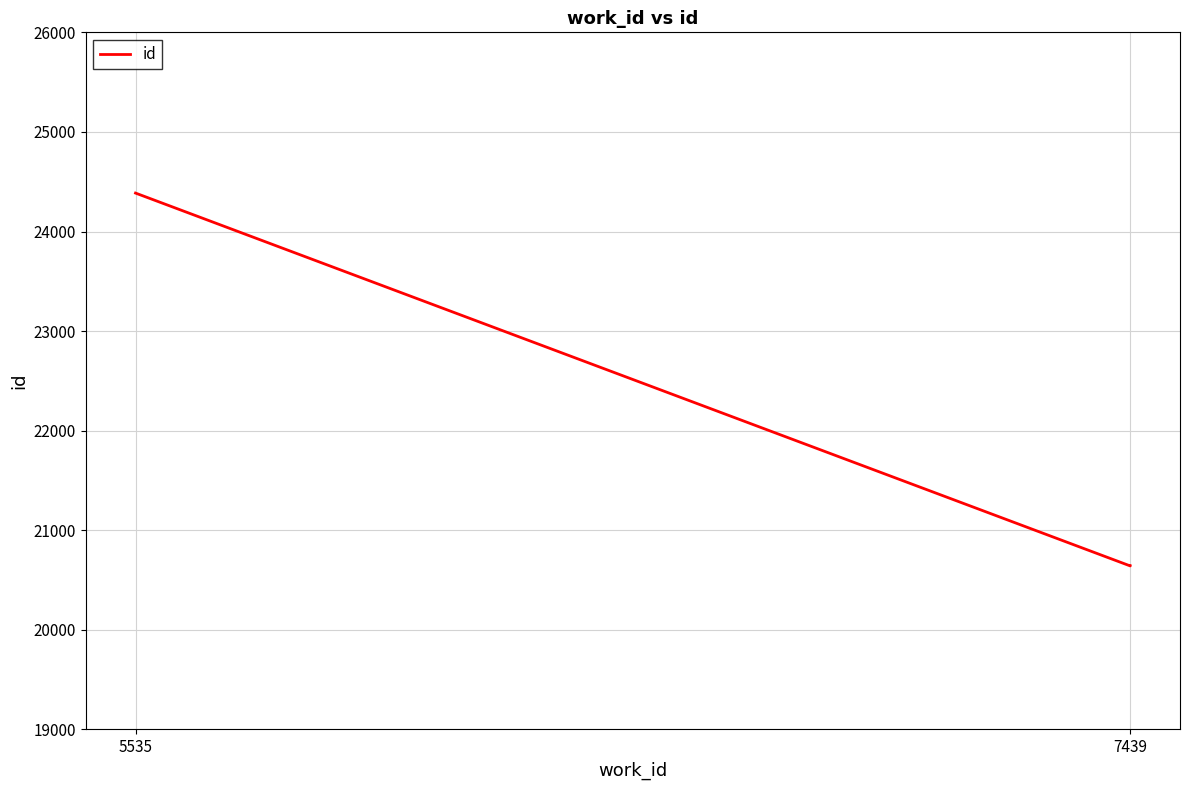

What is the sum of the values at 5535 and 7439?

45028